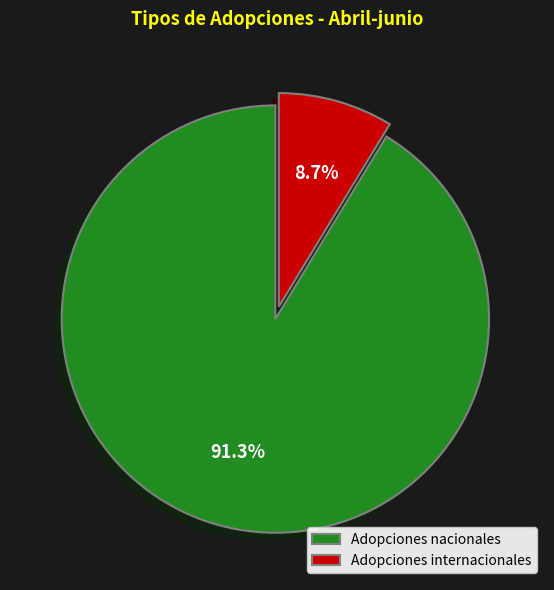

What percentage do Adopciones internacionales and Adopciones nacionales together represent?

100.0%